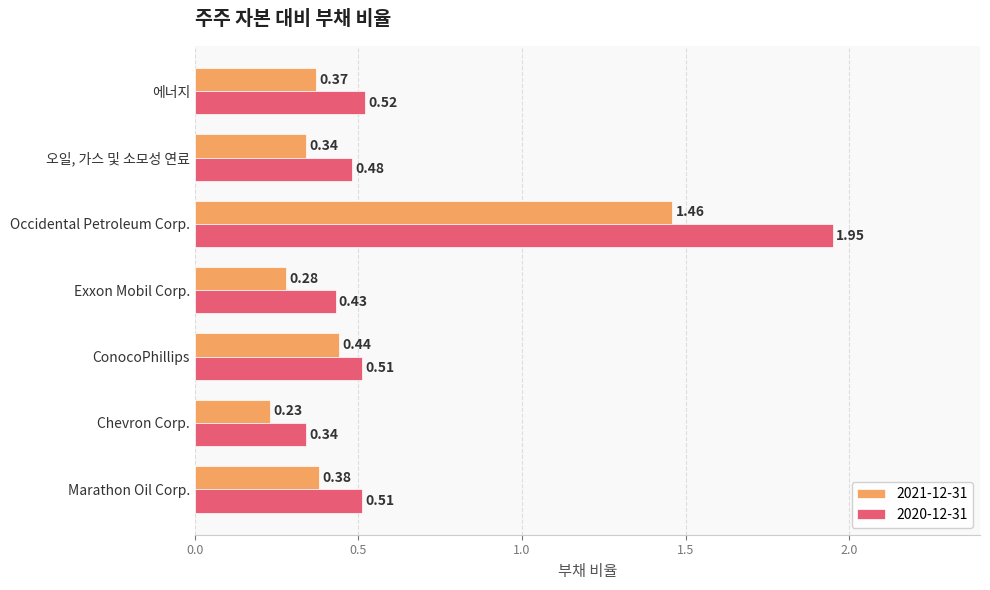

At how many categories does at least one series exceed 0?

7